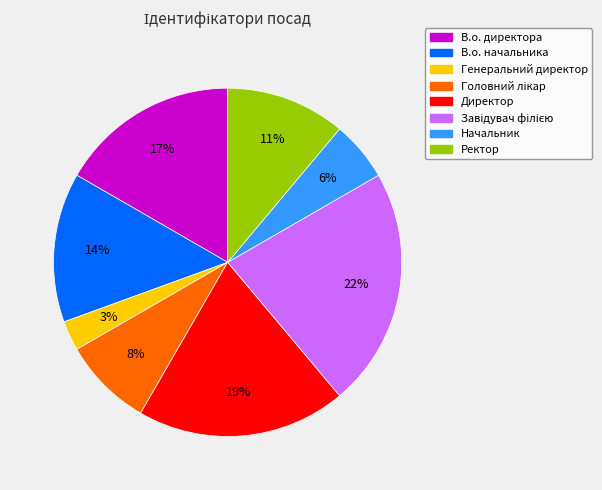

Count the number of slices in the pie.

8